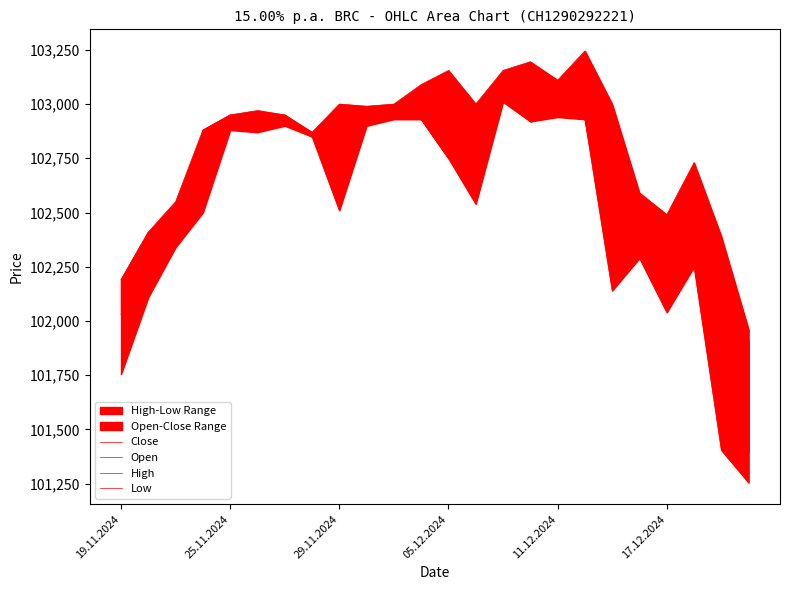

Between 14 and 15, which series saw the biggest shift?

Close